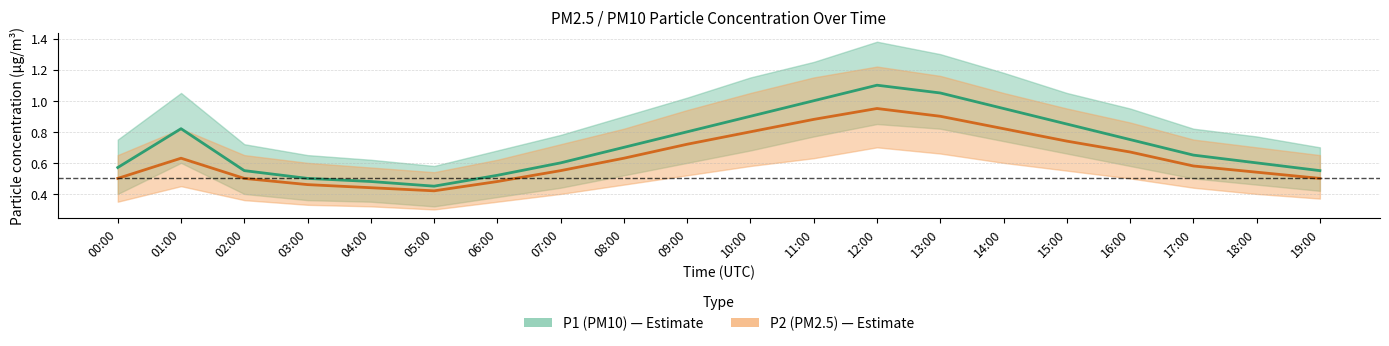

Is this an area chart (filled region under the line)?

No